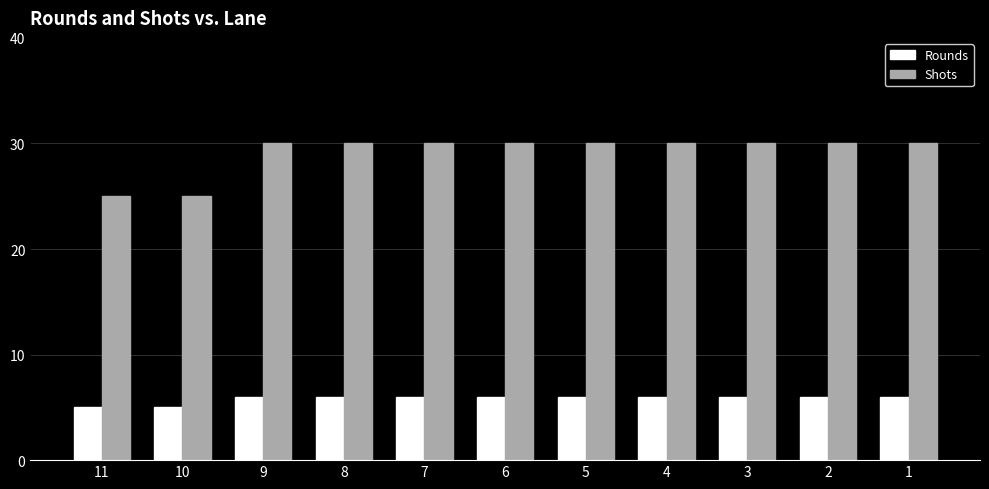

What is the total value across all series at 2?

36